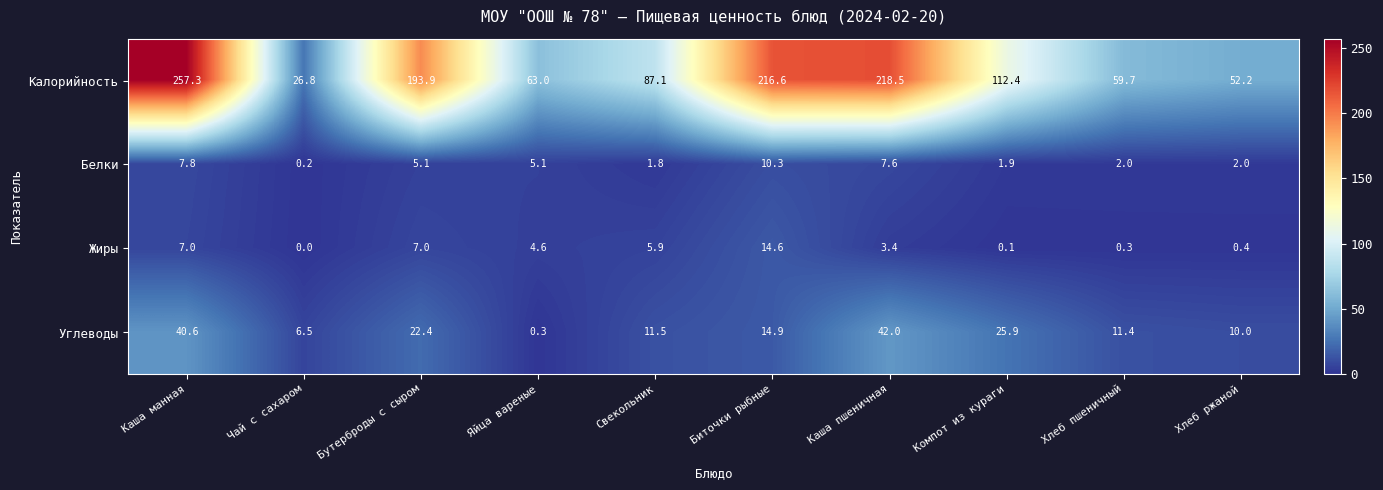

The value of Белки at Хлеб ржаной is 2.0. True or false?

True